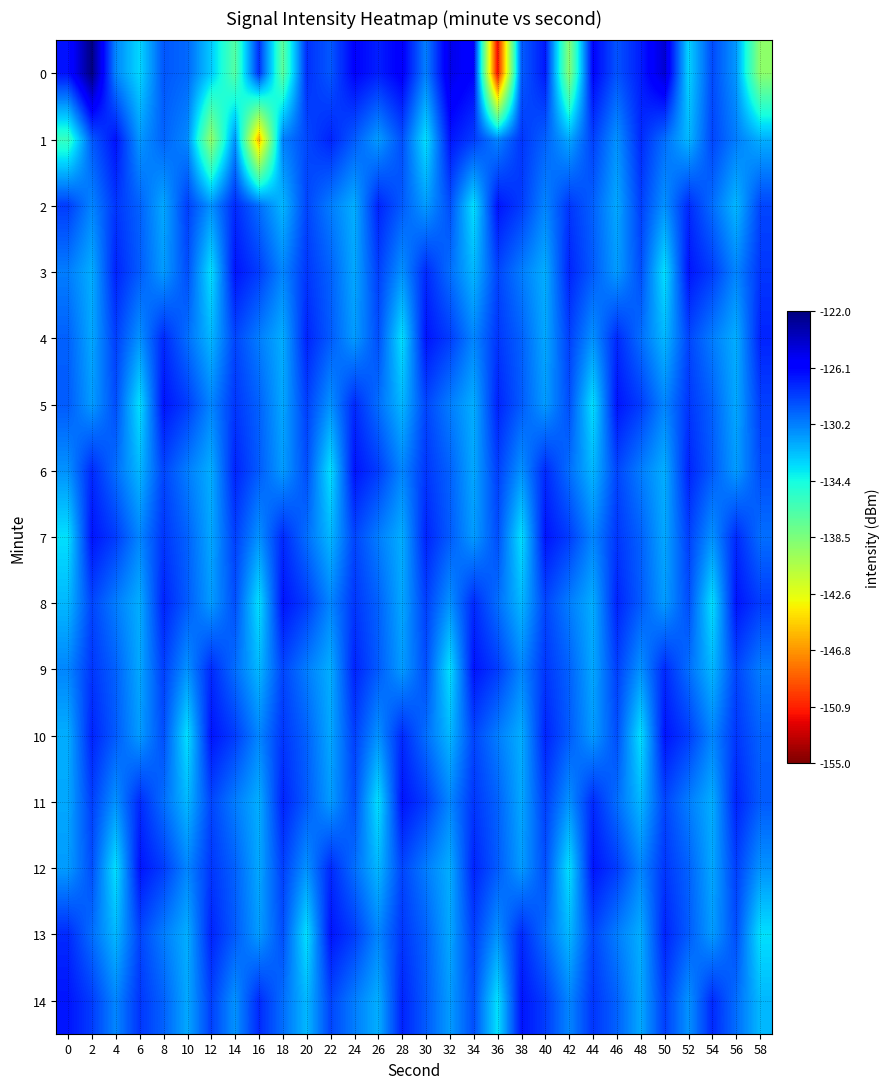

What is the difference between the highest and lowest values at 32?

8.4